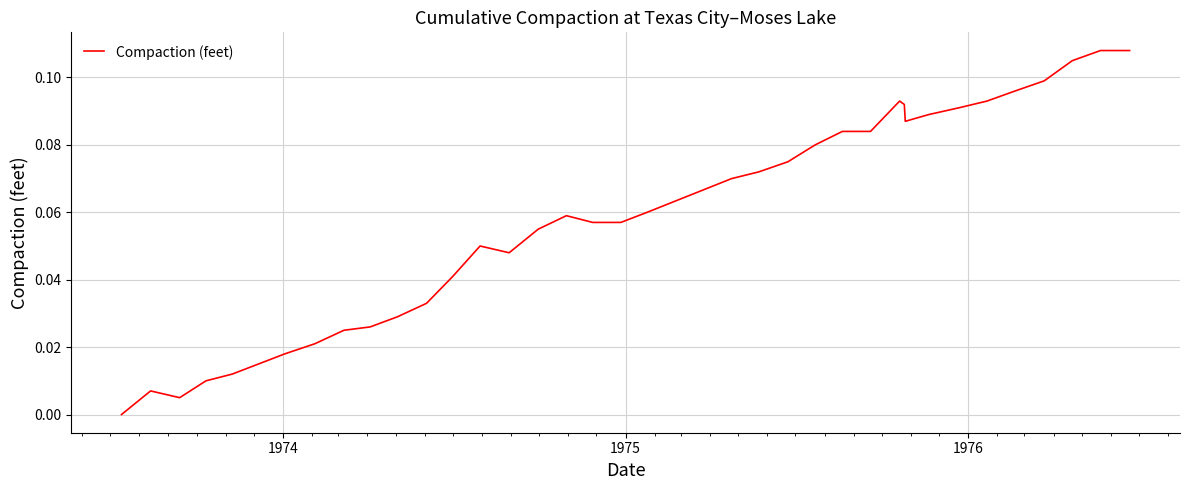

How many lines are shown in the chart?

1